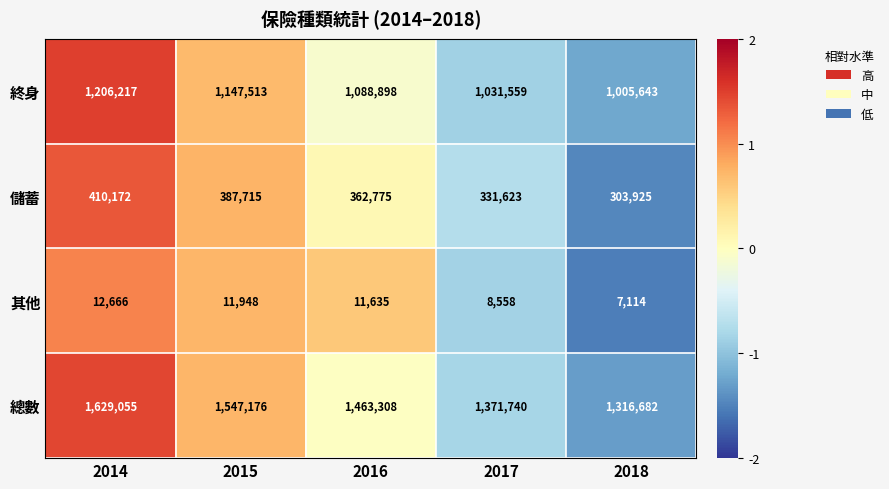

How many distinct data groups are displayed?

4